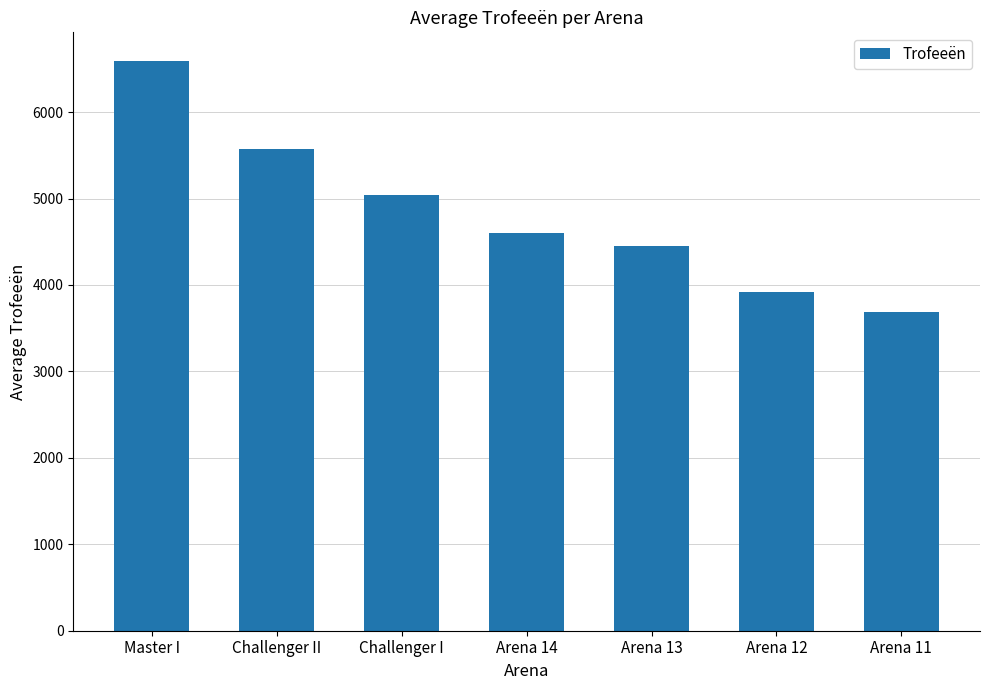

The chart shows a value of 6270 at Arena 12. True or false?

False